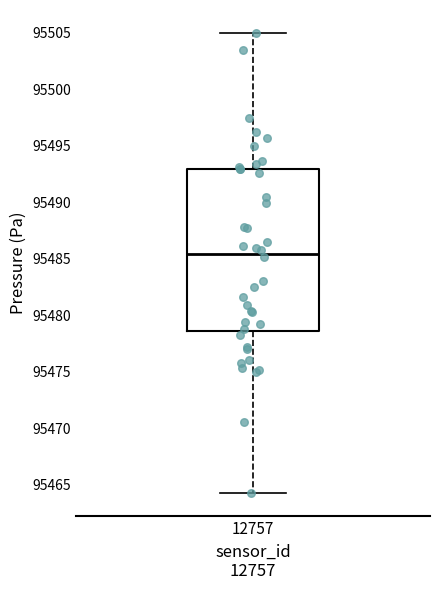

Where does the lower whisker of the box at x = 12757 end on the y-axis? The values are not printed on the chart, so give them approximately, as read against the axis.

95464.5